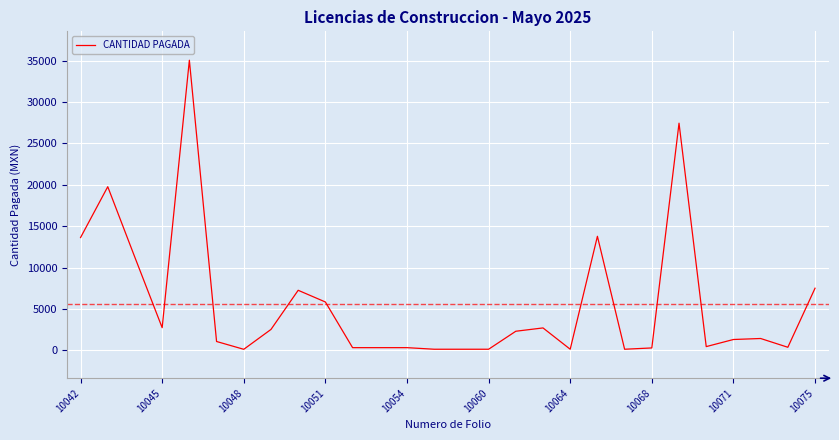

Does the chart display data point markers on the line(s)?

No